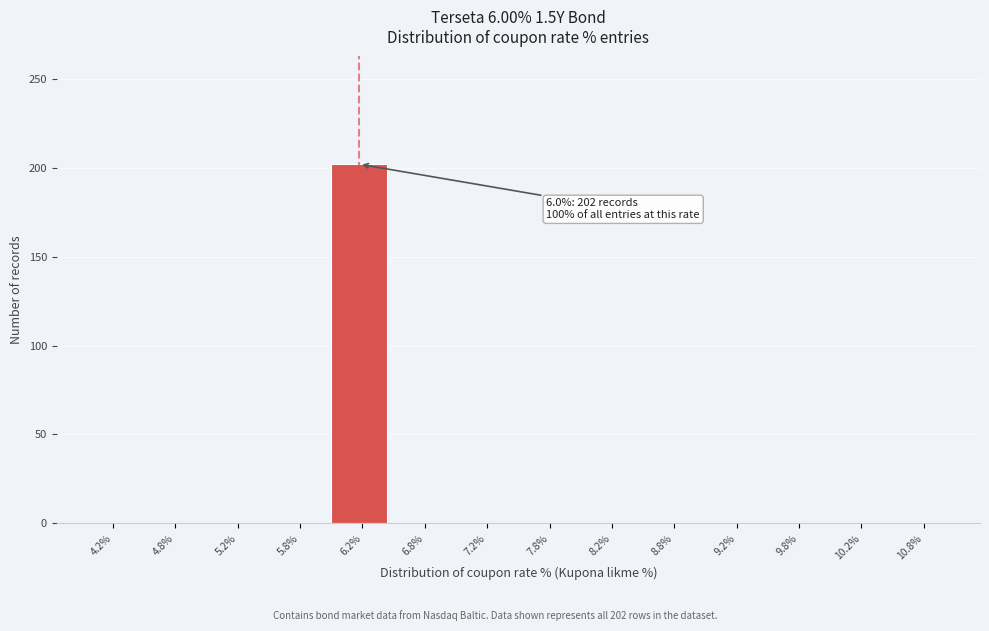

Over which range of the x-axis is the bar tallest?

6.0 to 6.5